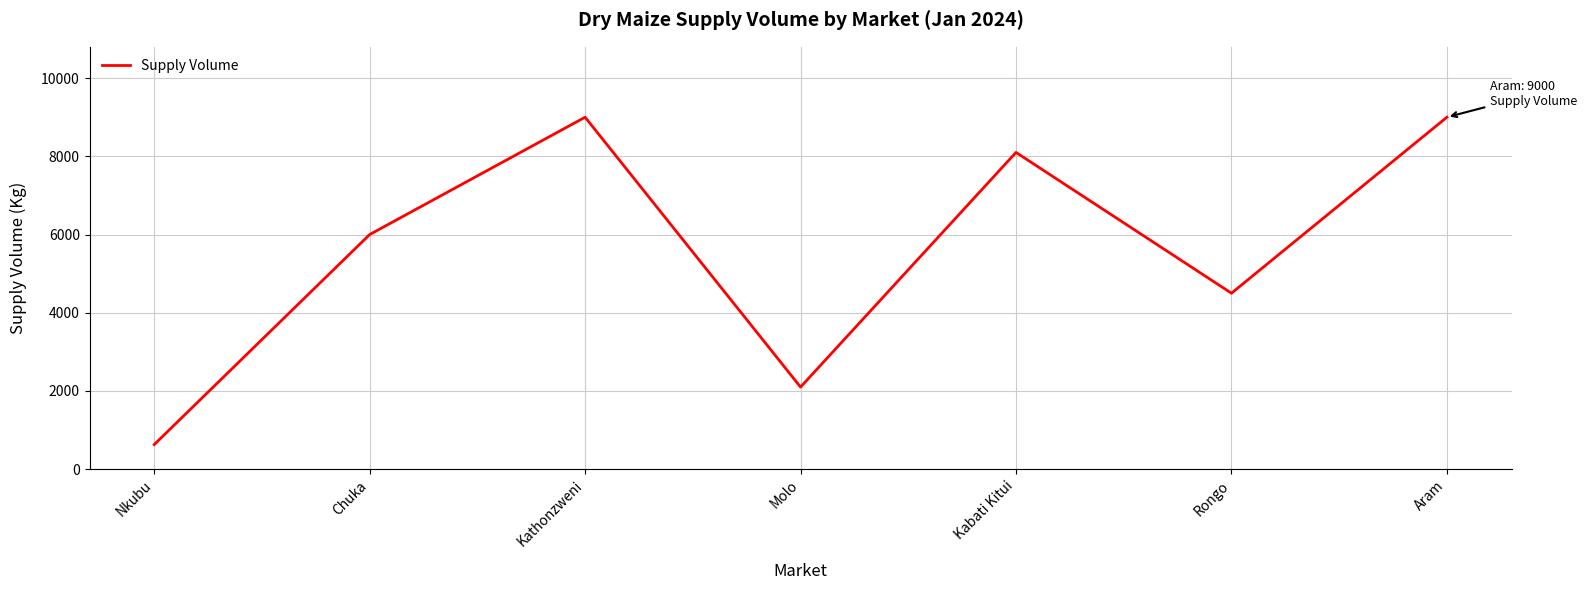

Count the number of data series in this chart.

1